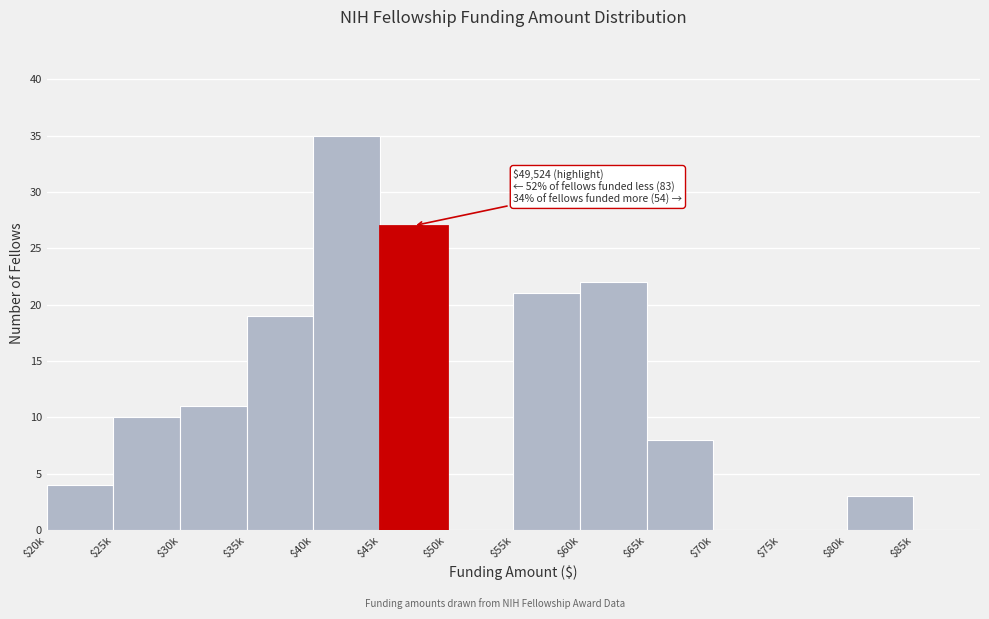

What is the maximum value shown in the chart?

35